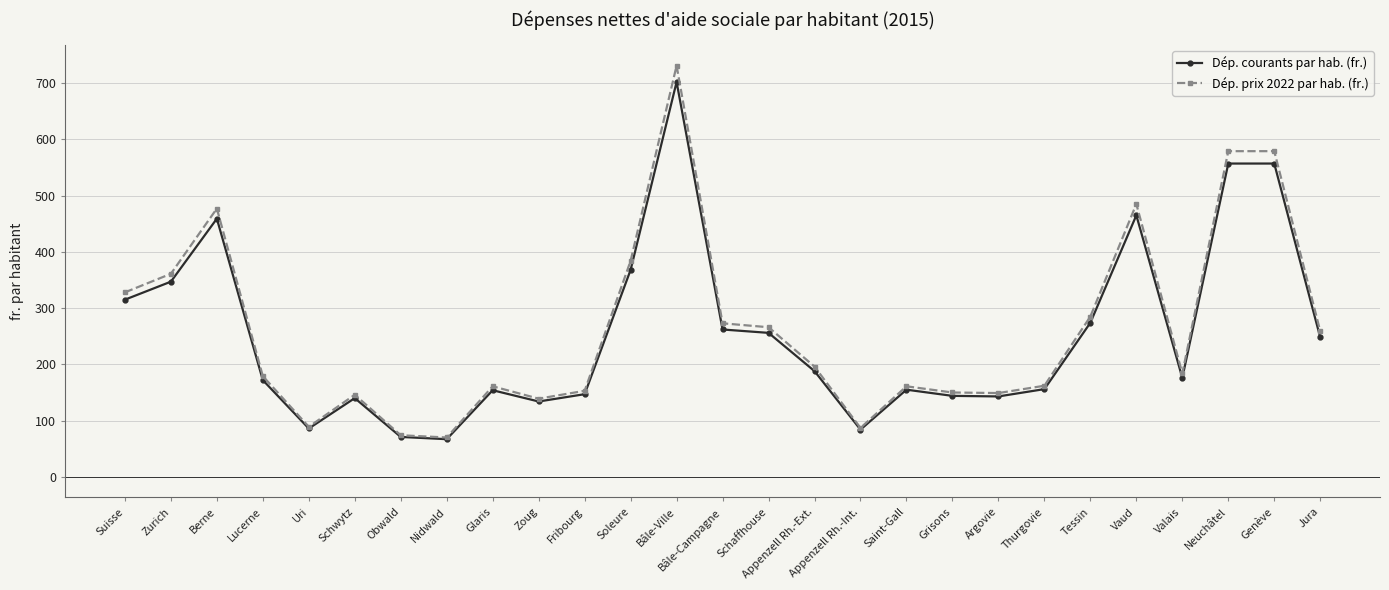

The value of Dép. courants par hab. (fr.) at Neuchâtel is 297. True or false?

False